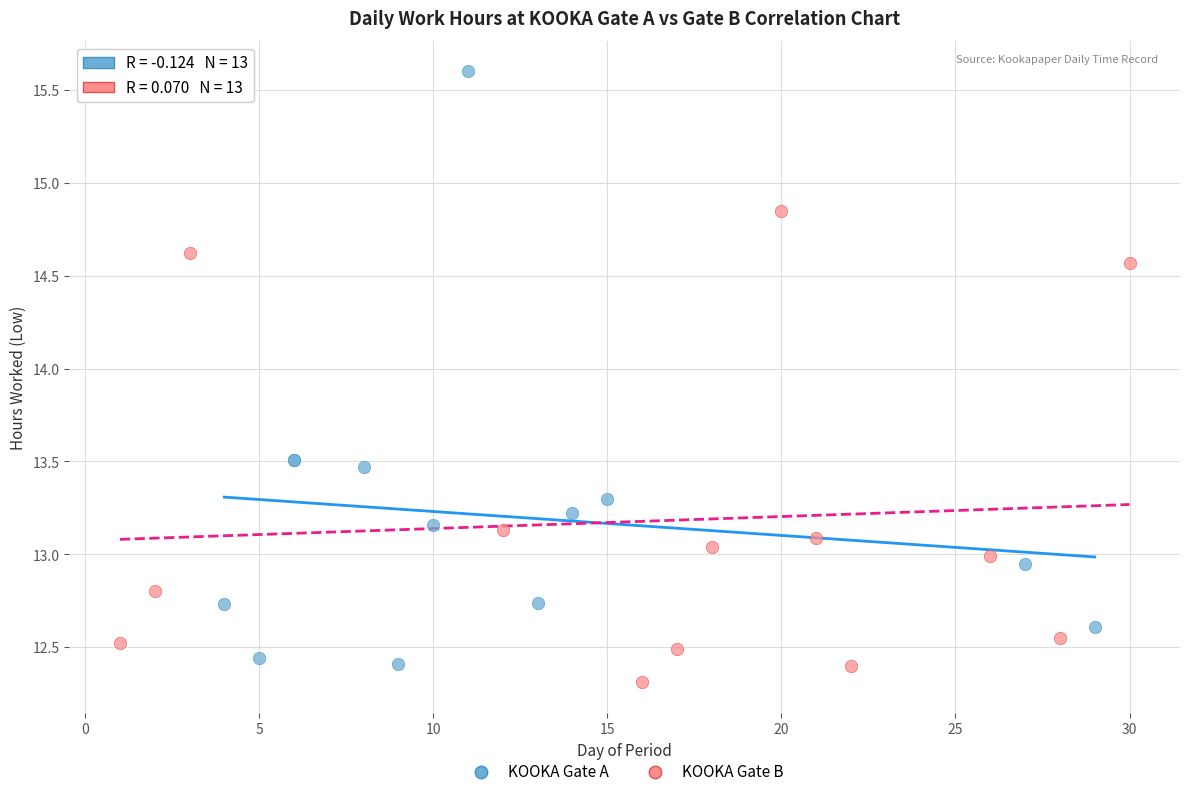

What are all the series names shown in the legend?

KOOKA Gate A, KOOKA Gate B